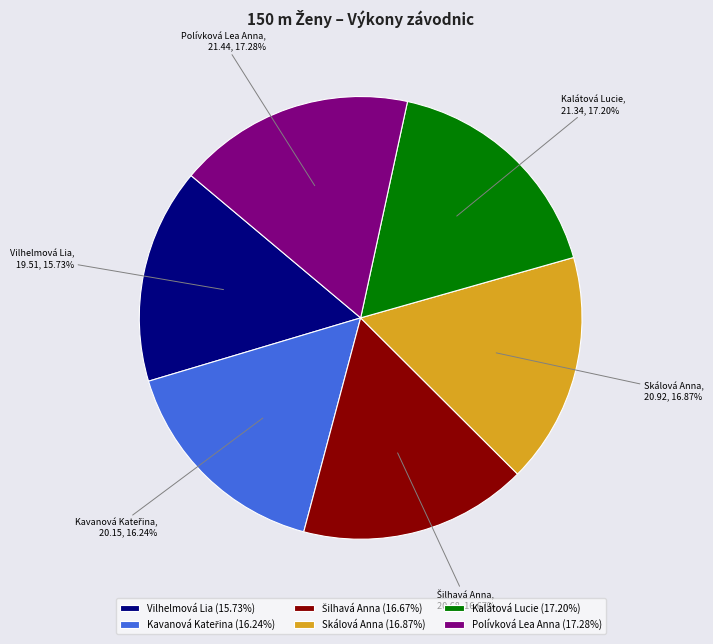

What is the smallest slice in the pie chart?

Vilhelmová Lia